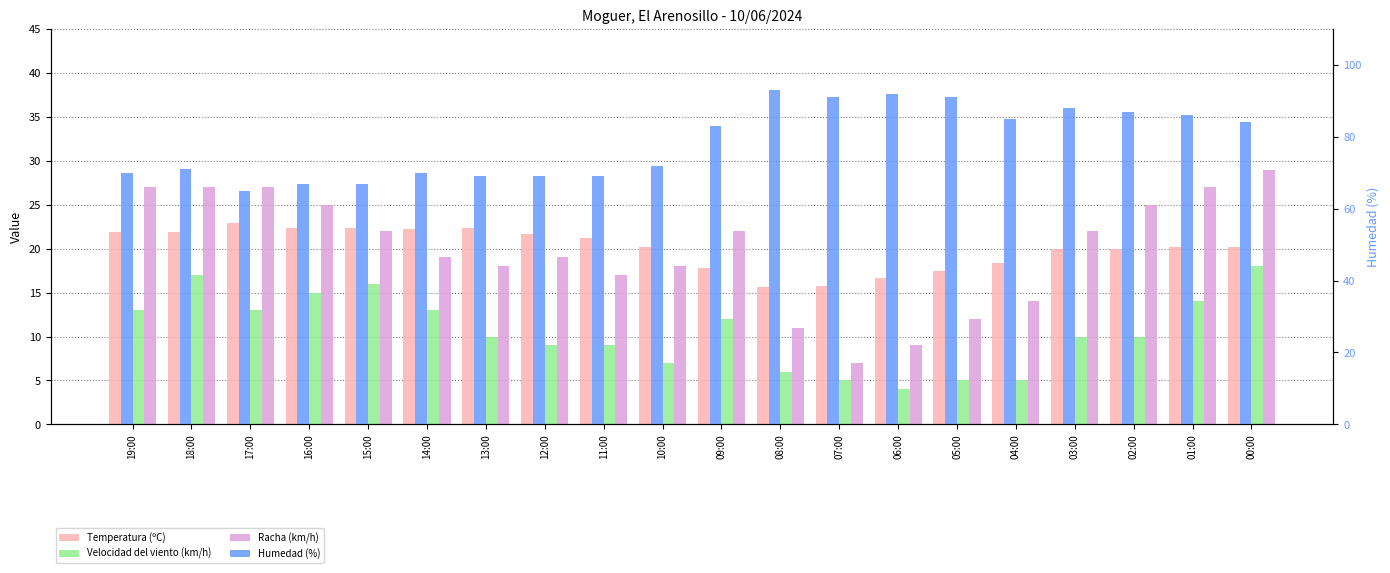

Reading left to right, extract all data points from this chart.

Temperatura (ºC): 21.9	21.9	22.9	22.4	22.4	22.2	22.4	21.7	21.2	20.2	17.8	15.6	15.7	16.7	17.4	18.4	20.0	20.0	20.2	20.2
Velocidad del viento (km/h): 13.0	17.0	13.0	15.0	16.0	13.0	10.0	9.0	9.0	7.0	12.0	6.0	5.0	4.0	5.0	5.0	10.0	10.0	14.0	18.0
Racha (km/h): 27.0	27.0	27.0	25.0	22.0	19.0	18.0	19.0	17.0	18.0	22.0	11.0	7.0	9.0	12.0	14.0	22.0	25.0	27.0	29.0
Humedad (%): 70.0	71.0	65.0	67.0	67.0	70.0	69.0	69.0	69.0	72.0	83.0	93.0	91.0	92.0	91.0	85.0	88.0	87.0	86.0	84.0